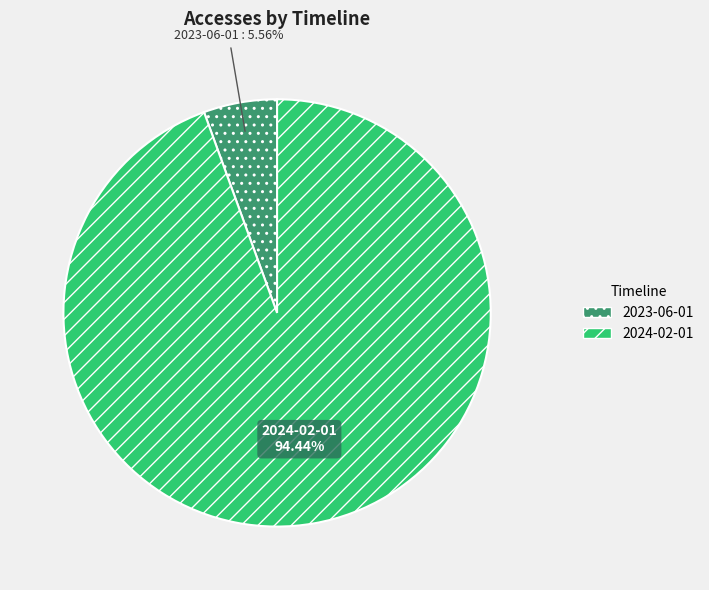

Is it true that 2024-02-01 is 81% of the pie?

False